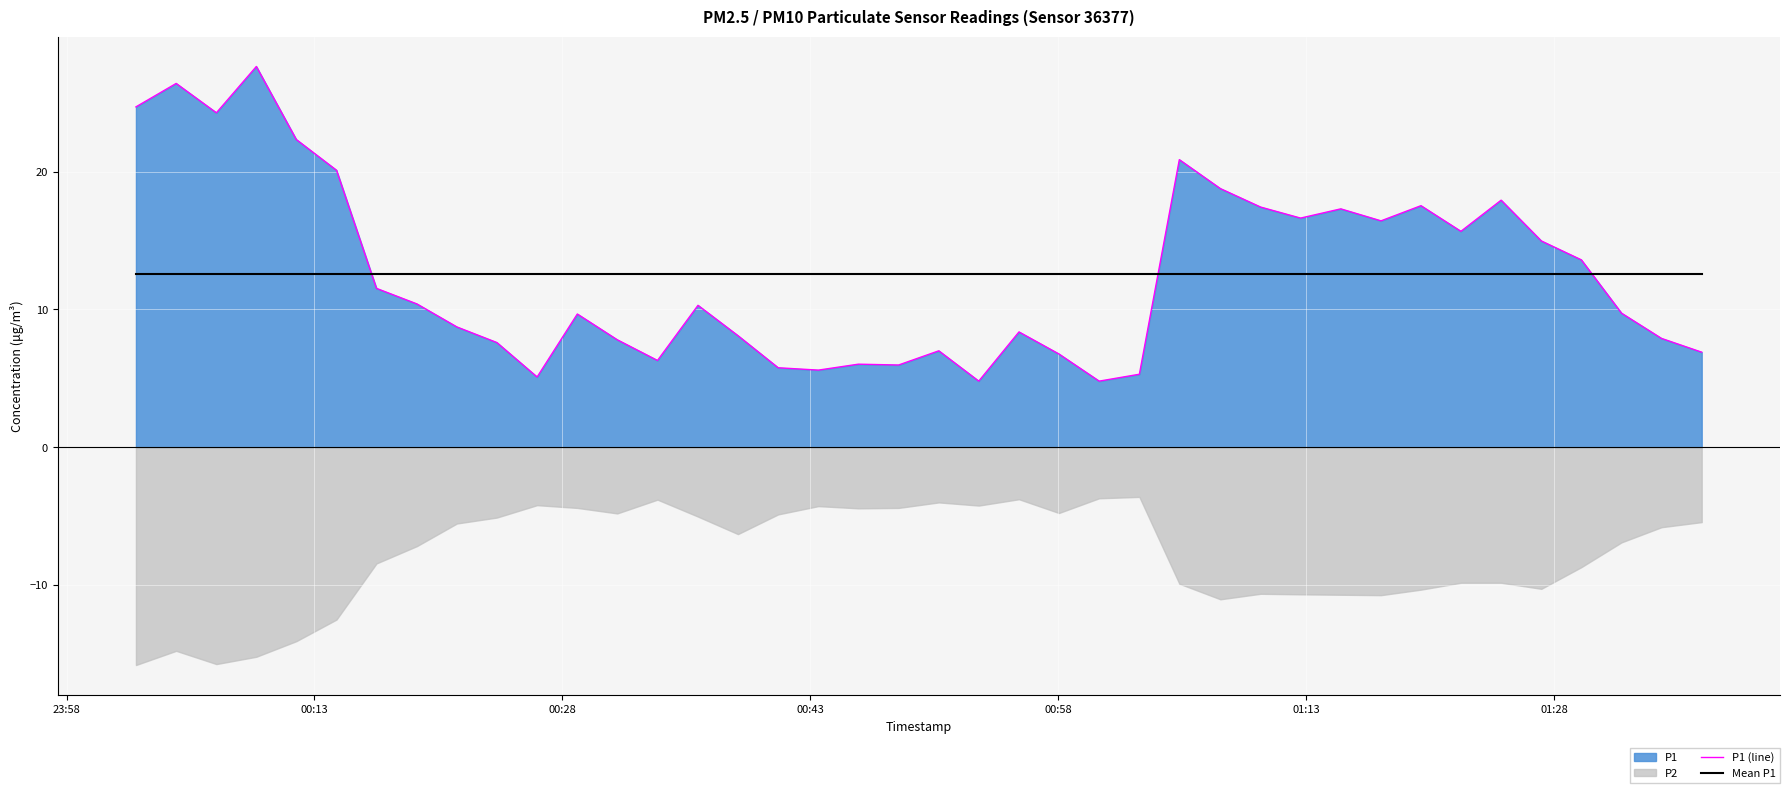

What is the highest value of the Mean P1 series?

12.6